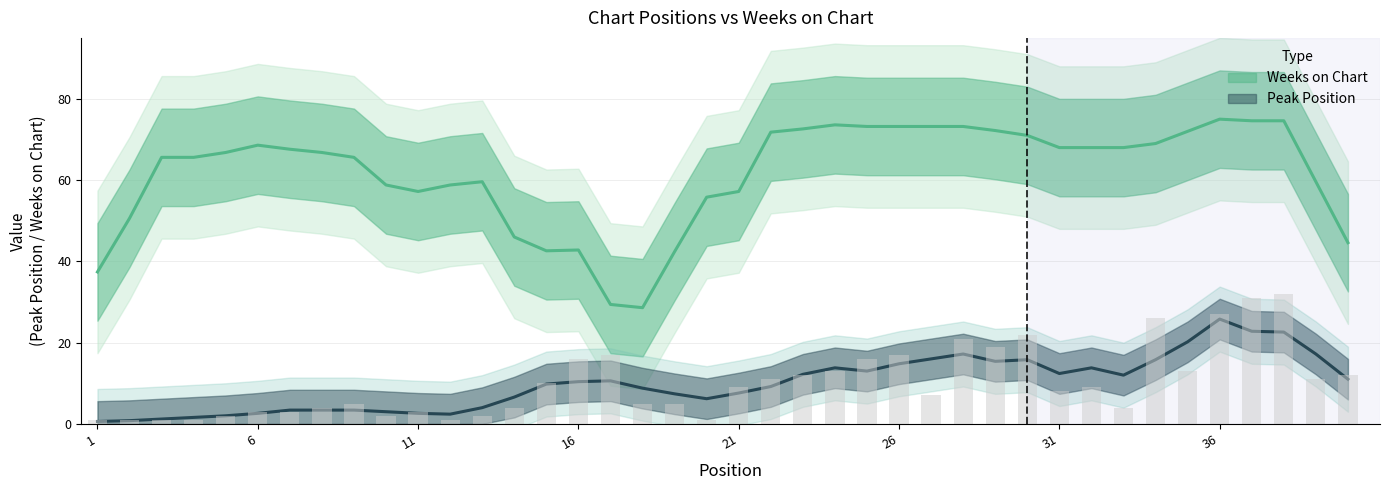

How many values are below 9?

20